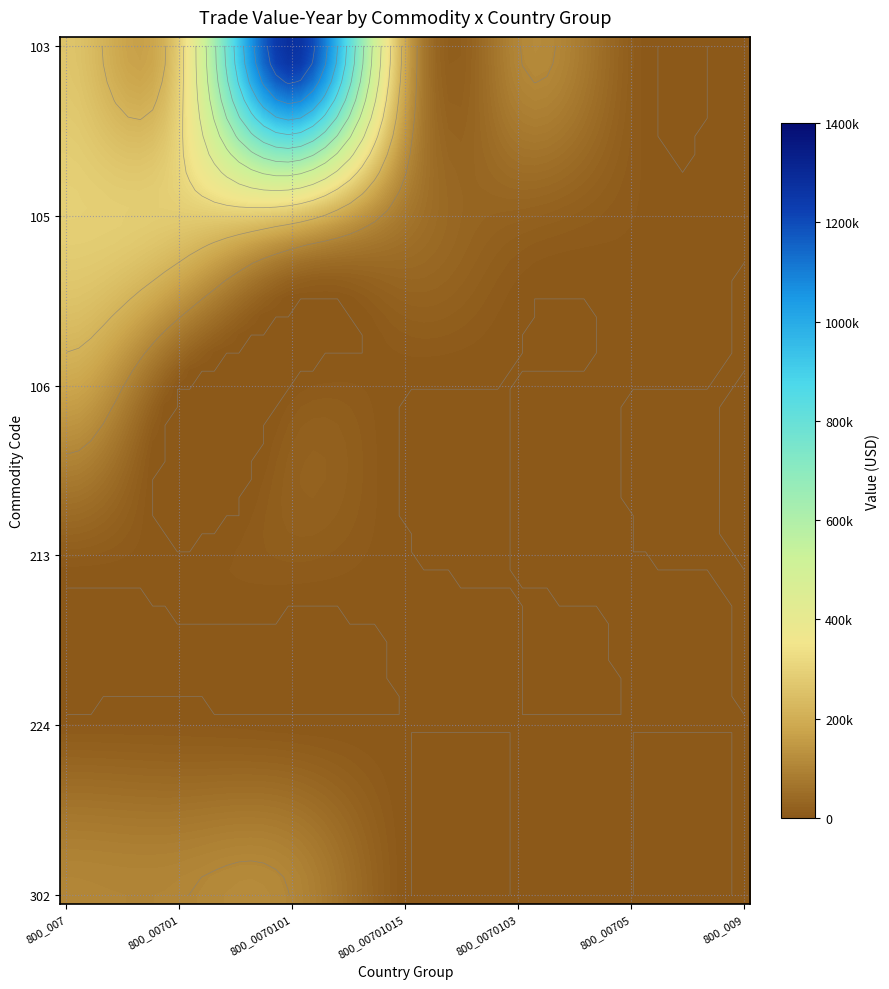

Count the number of data series in this chart.

6